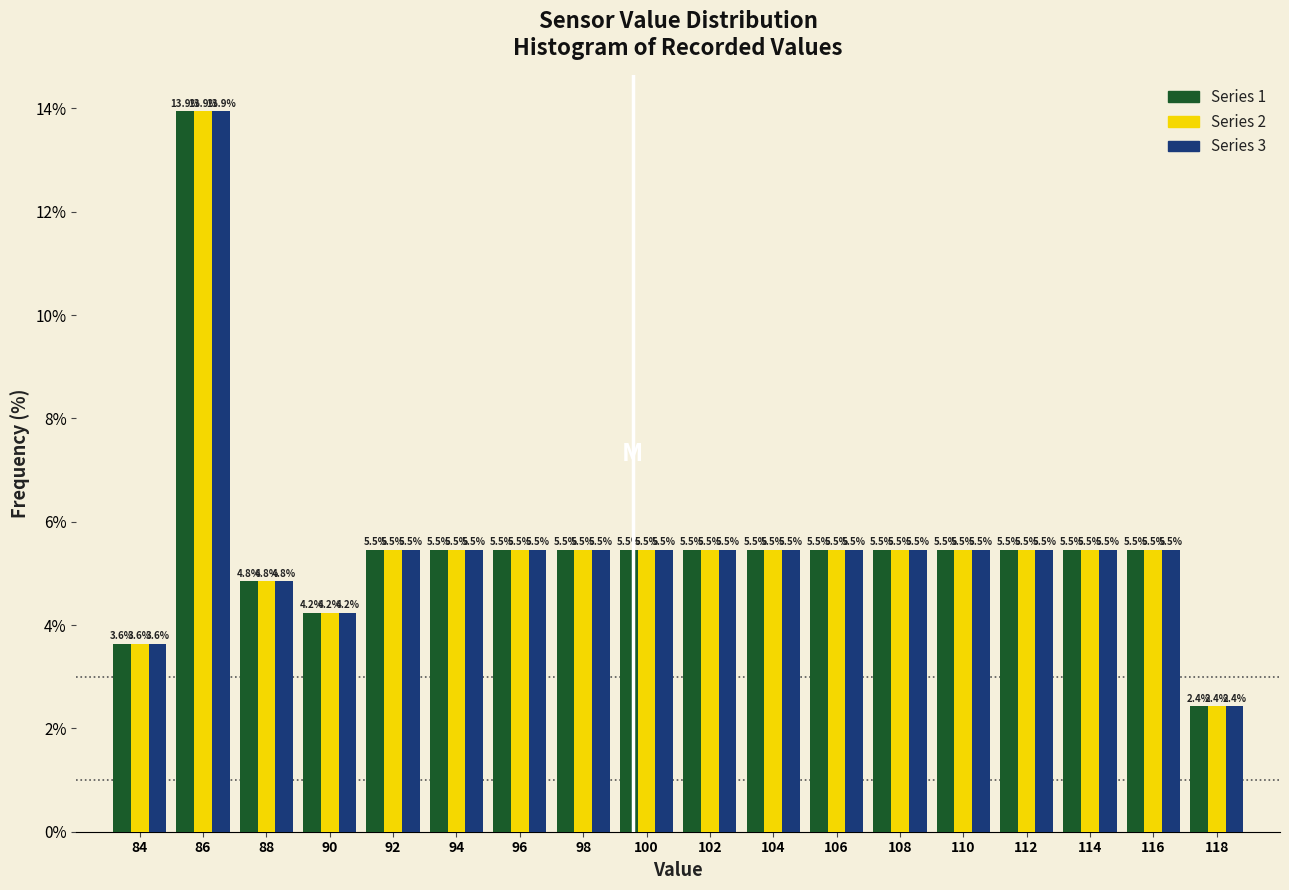

In the Series 2 series, which range on the x-axis has the tallest bar?

85 to 87